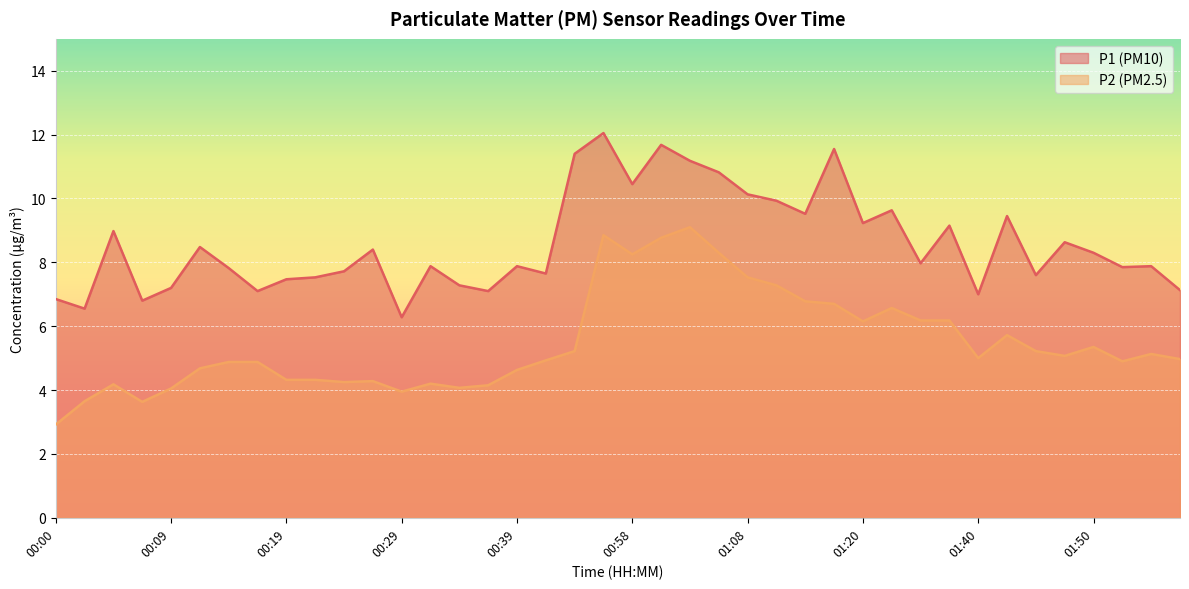

What is the greatest value displayed?

12.1